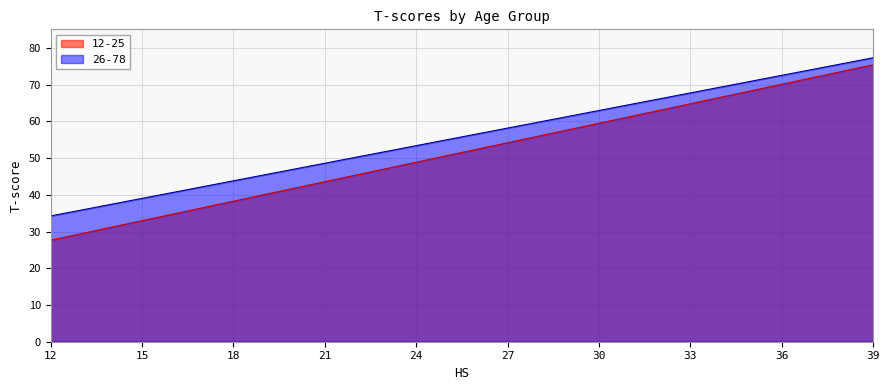

Reading left to right, list all the values displayed in this chart.

12-25: 27.7	29.4	31.2	33.0	34.7	36.5	38.3	40.0	41.8	43.6	45.3	47.1	48.9	50.7	52.4	54.2	56.0	57.7	59.5	61.3	63.0	64.8	66.6	68.3	70.1	71.9	73.7	75.4
26-78: 34.3	35.8	37.4	39.0	40.6	42.2	43.8	45.4	47.0	48.6	50.2	51.8	53.4	55.0	56.6	58.2	59.8	61.4	63.0	64.6	66.2	67.8	69.4	71.0	72.6	74.1	75.7	77.3